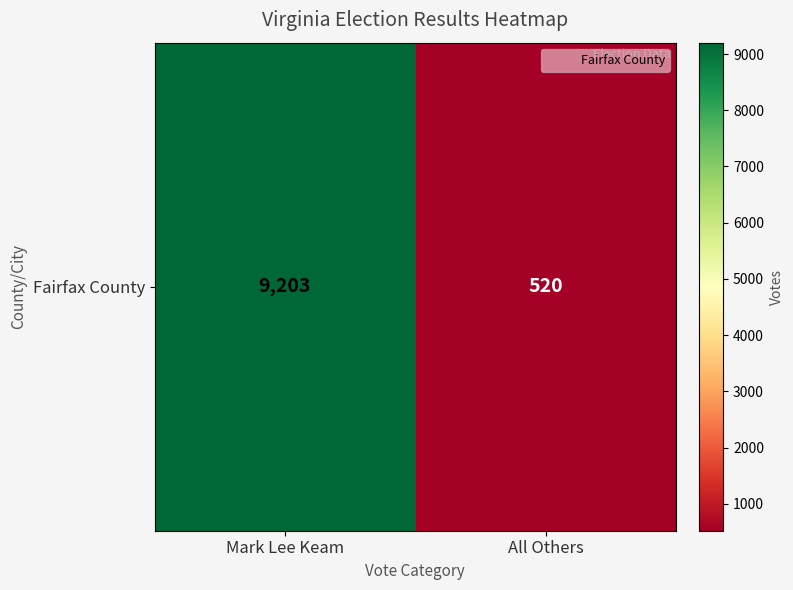

What is the difference between the maximum and minimum values?

8683